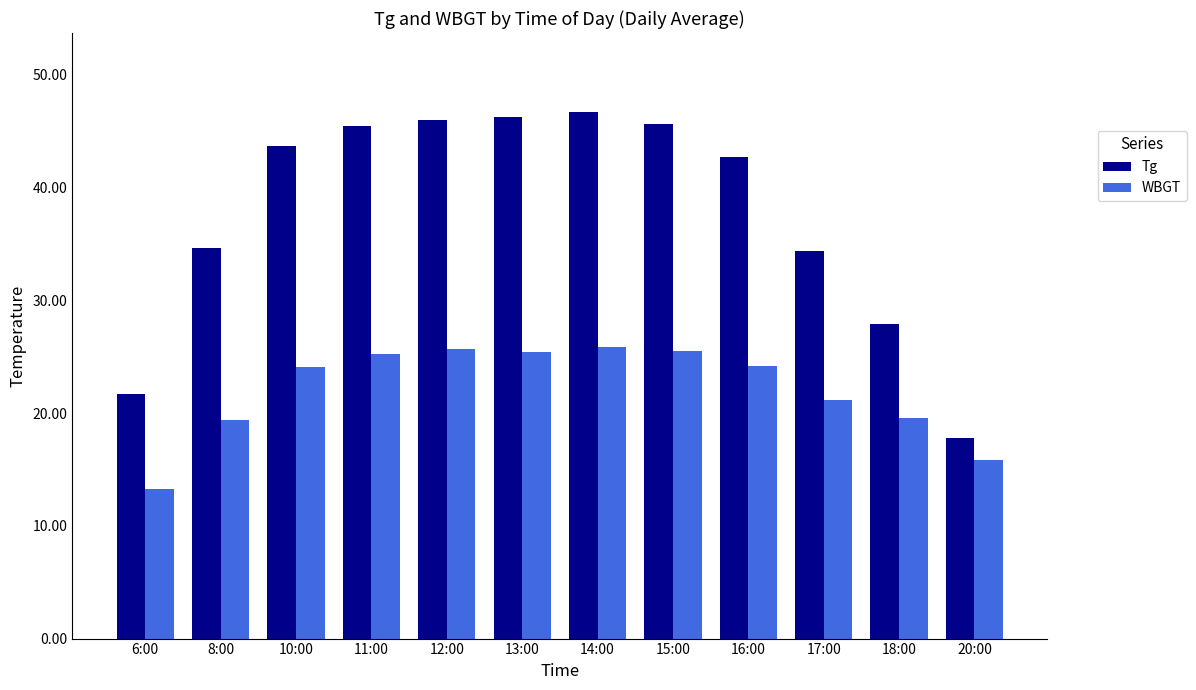

The value of Tg at 14:00 is 46.7. True or false?

True